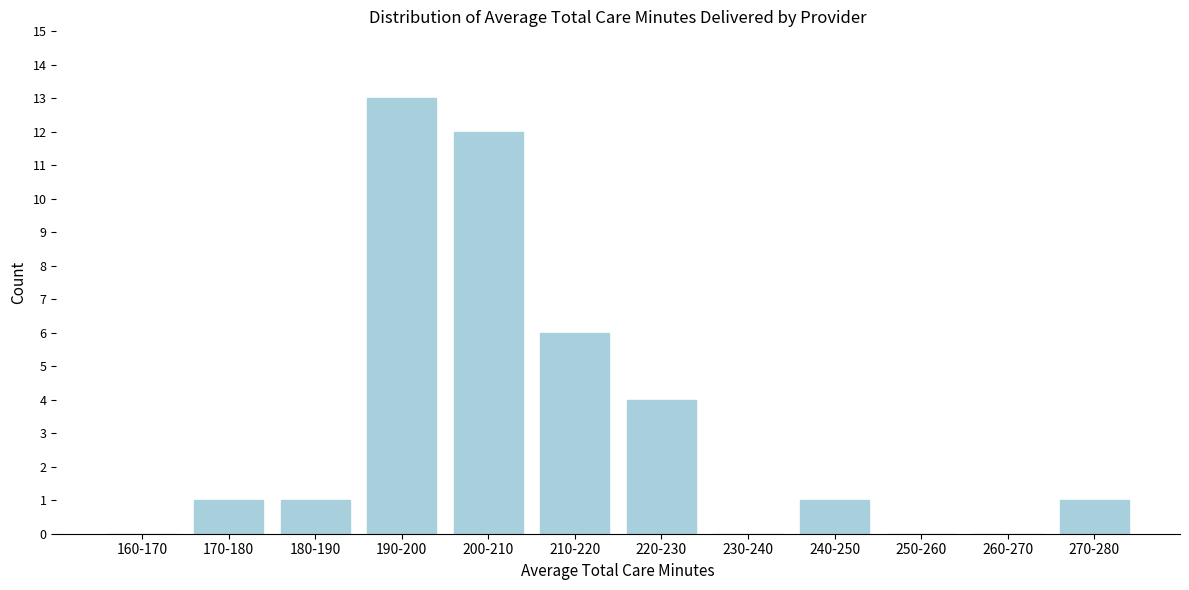

Reading left to right, what are all the values shown in this chart?

160-170=0	170-180=1	180-190=1	190-200=13	200-210=12	210-220=6	220-230=4	230-240=0	240-250=1	250-260=0	260-270=0	270-280=1